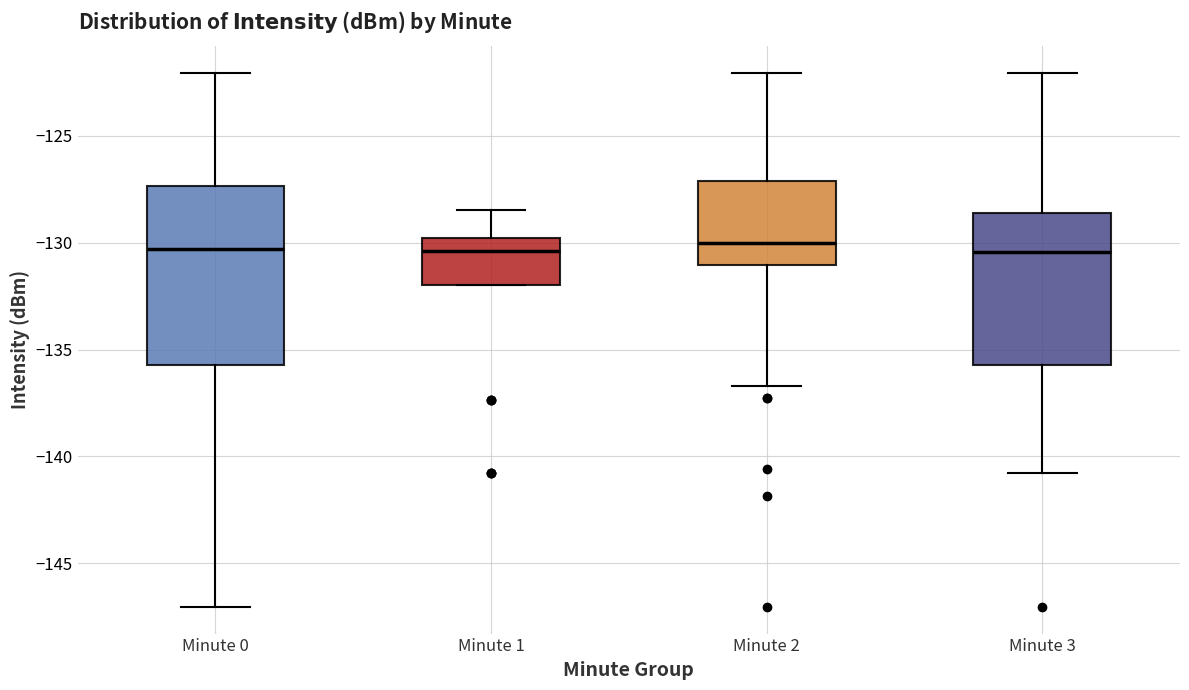

Where is the lower edge of the box for Minute 1 on the y-axis? The values are not printed on the chart, so give them approximately, as read against the axis.

-132.0